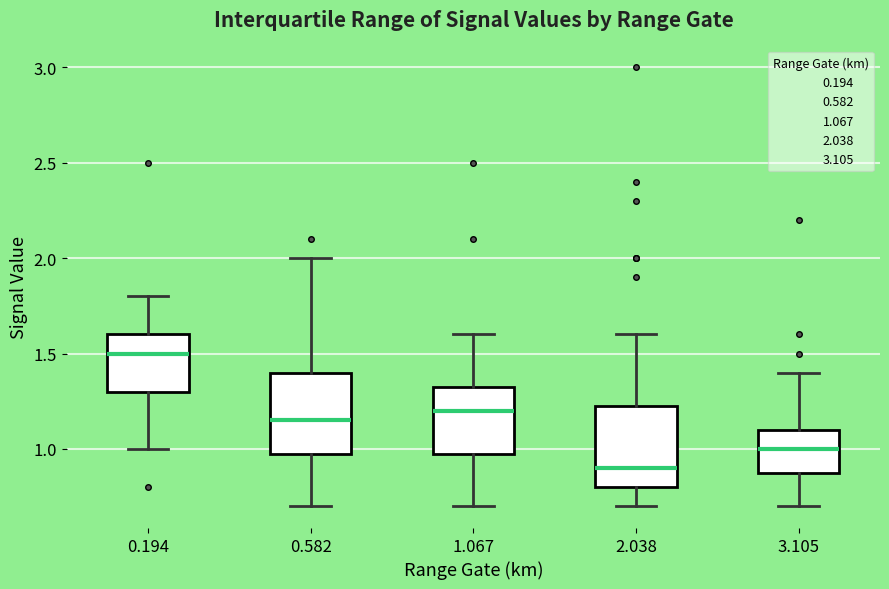

Which box's median line is the lowest?

2.038